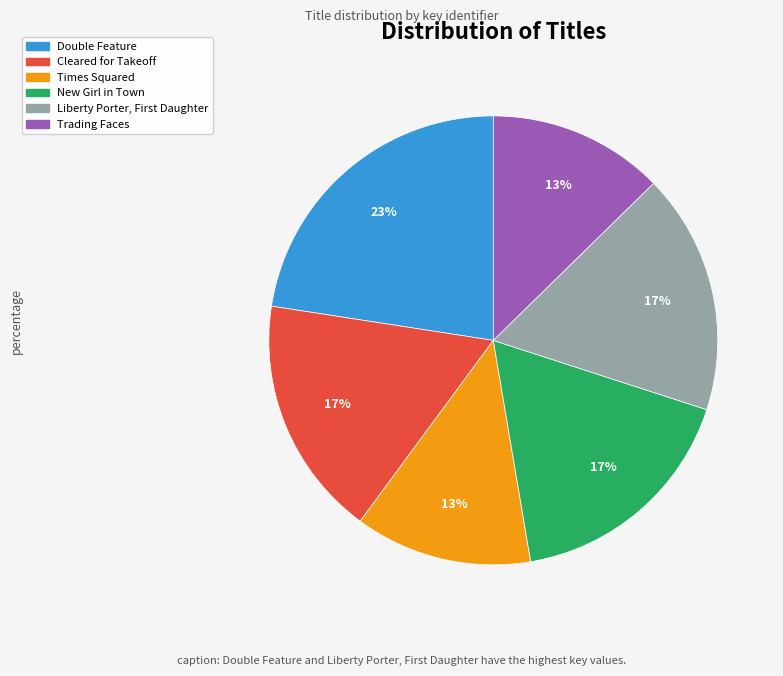

Do Double Feature and New Girl in Town together represent more than half of the pie?

No